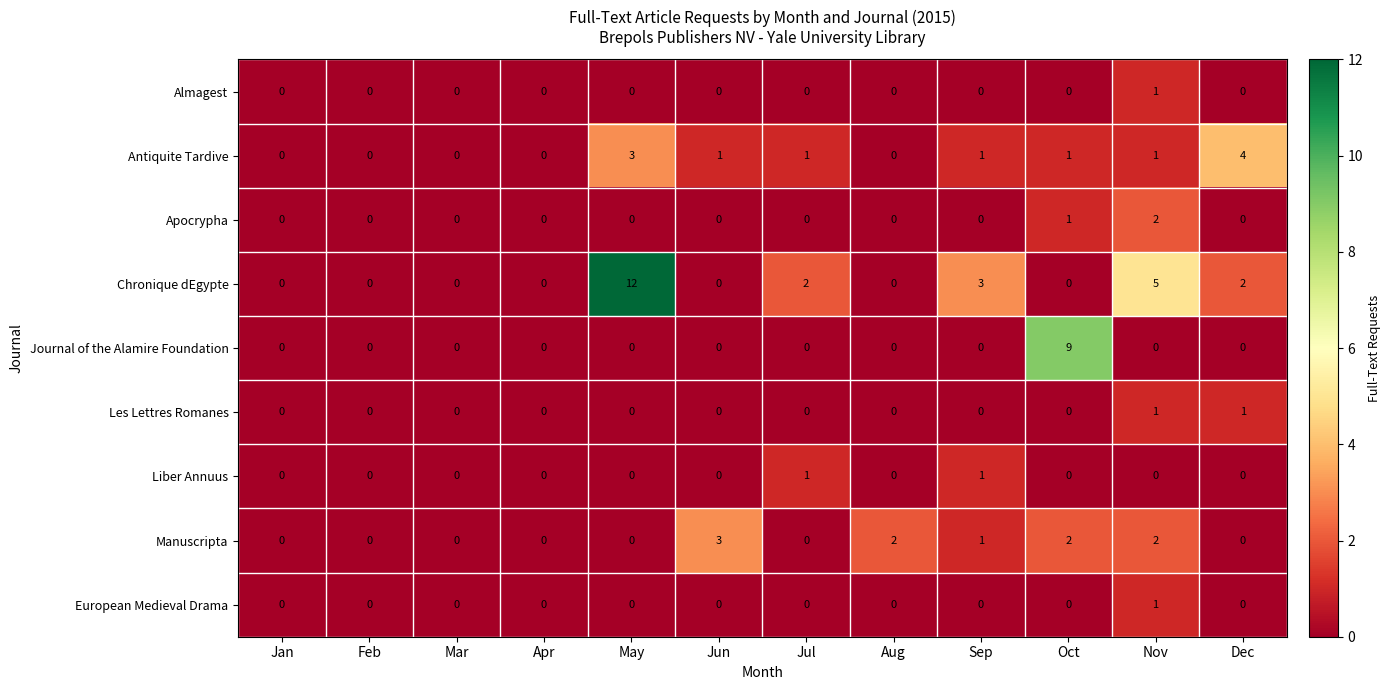

What is the difference between the Chronique dEgypte values at Oct and Nov?

5